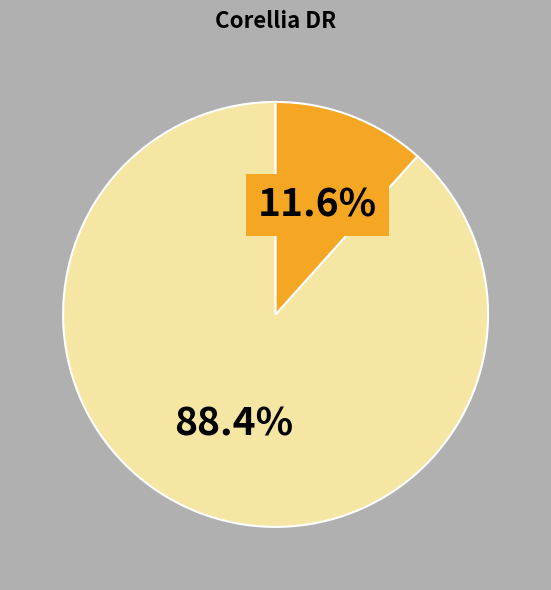

How many slices are in this pie chart?

2